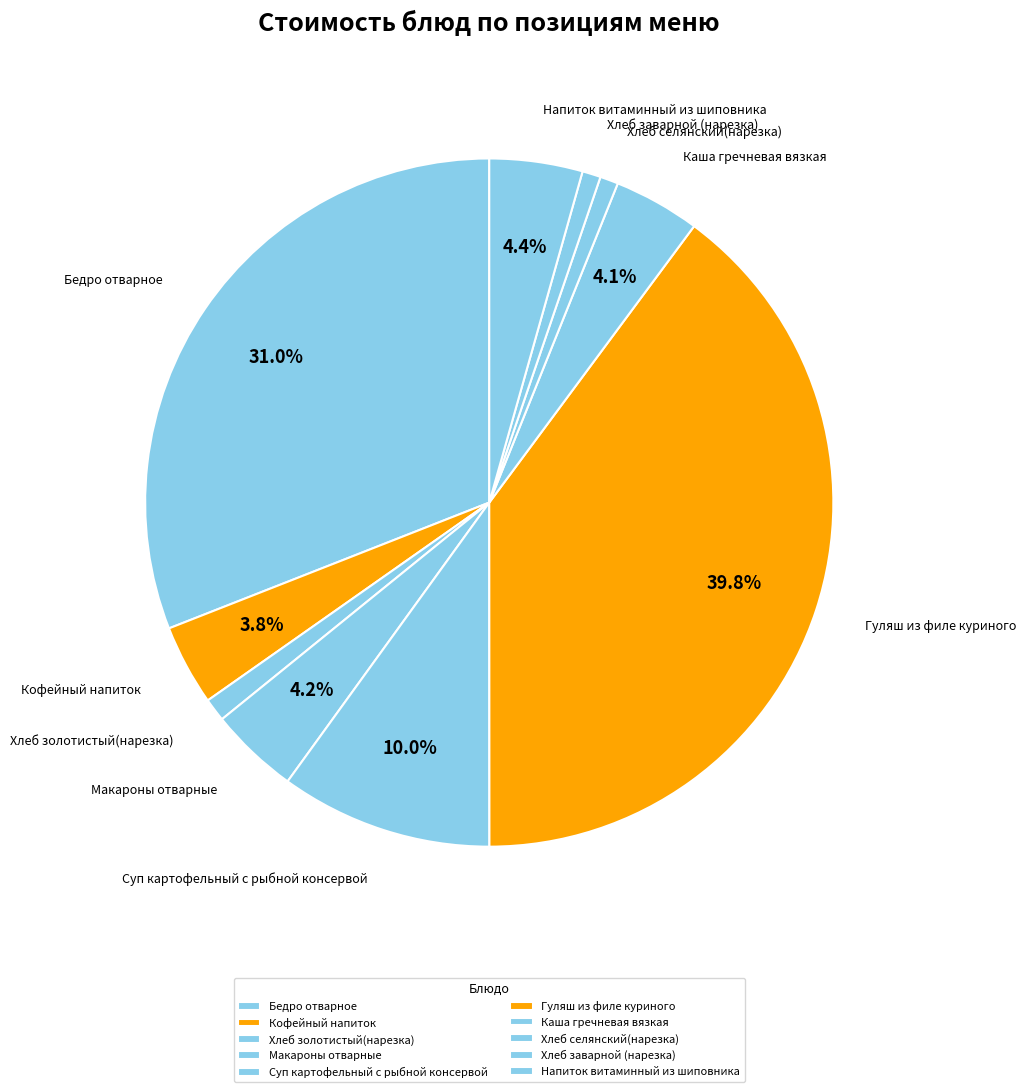

Which slice is the largest?

Гуляш из филе куриного